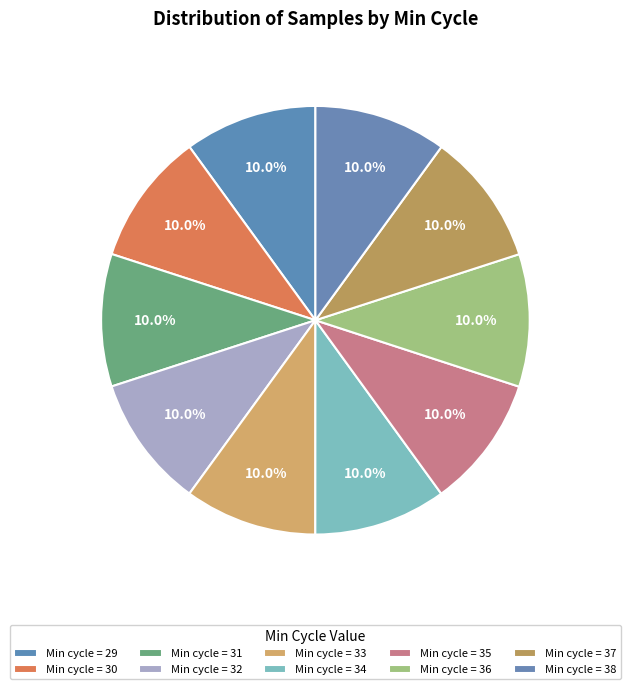

Which slice is the smallest?

Min_cycle=35